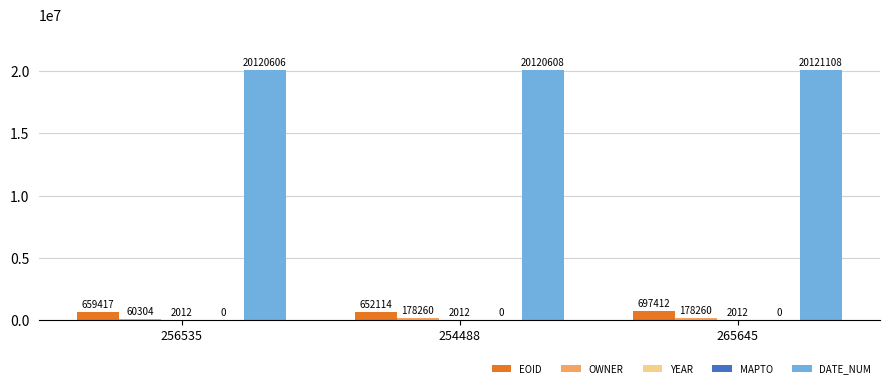

Where is EOID nearest to the value 674763?

256535